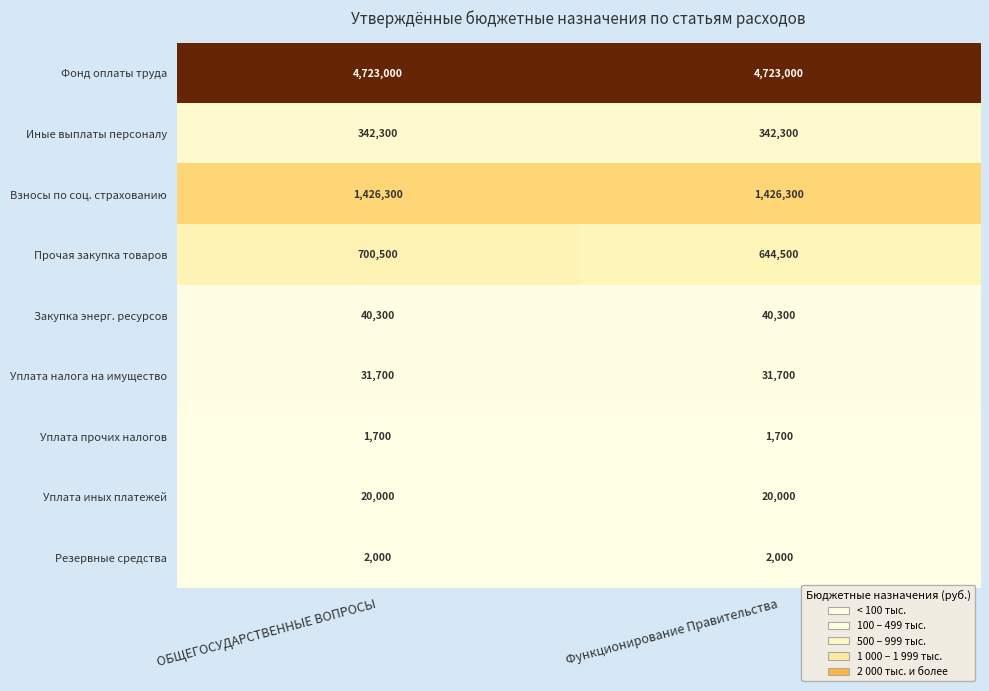

True or false: Фонд оплаты труда has a value of 8293068 at ОБЩЕГОСУДАРСТВЕННЫЕ ВОПРОСЫ.

False